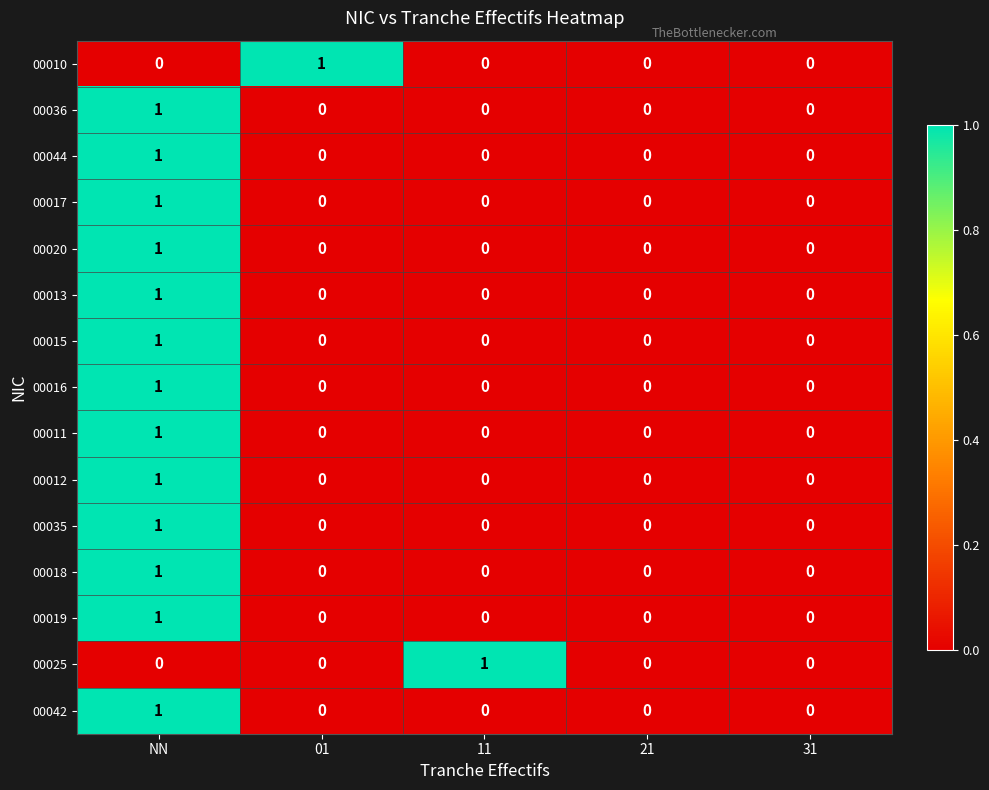

At which category is the sum across all series the highest?

NN